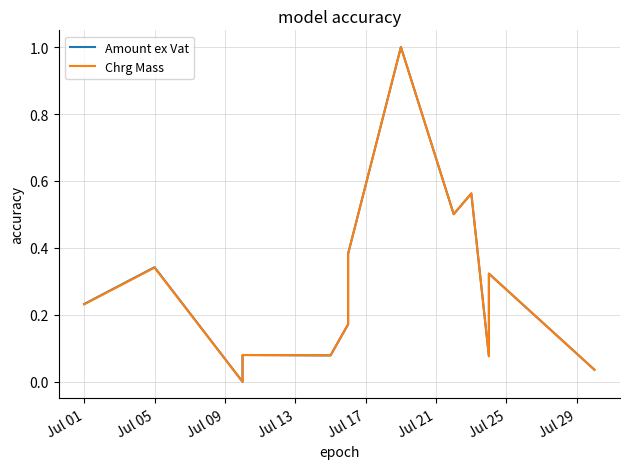

In Amount ex Vat, how many points are lower than both neighbors (excluding endpoints)?

4